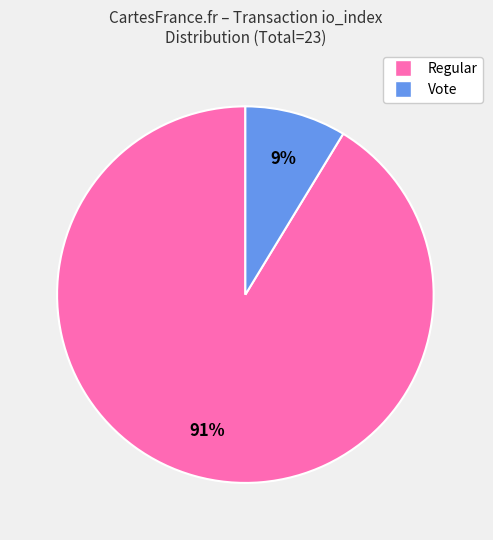

Is there any slice that represents more than half of the pie?

Yes